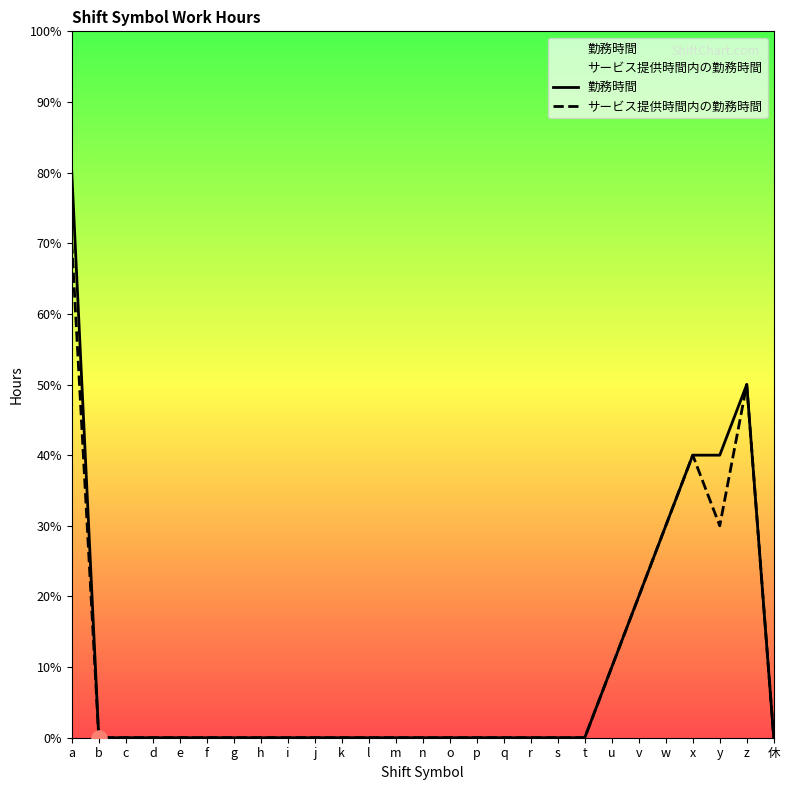

Which series has the largest Y range (max minus min)?

勤務時間